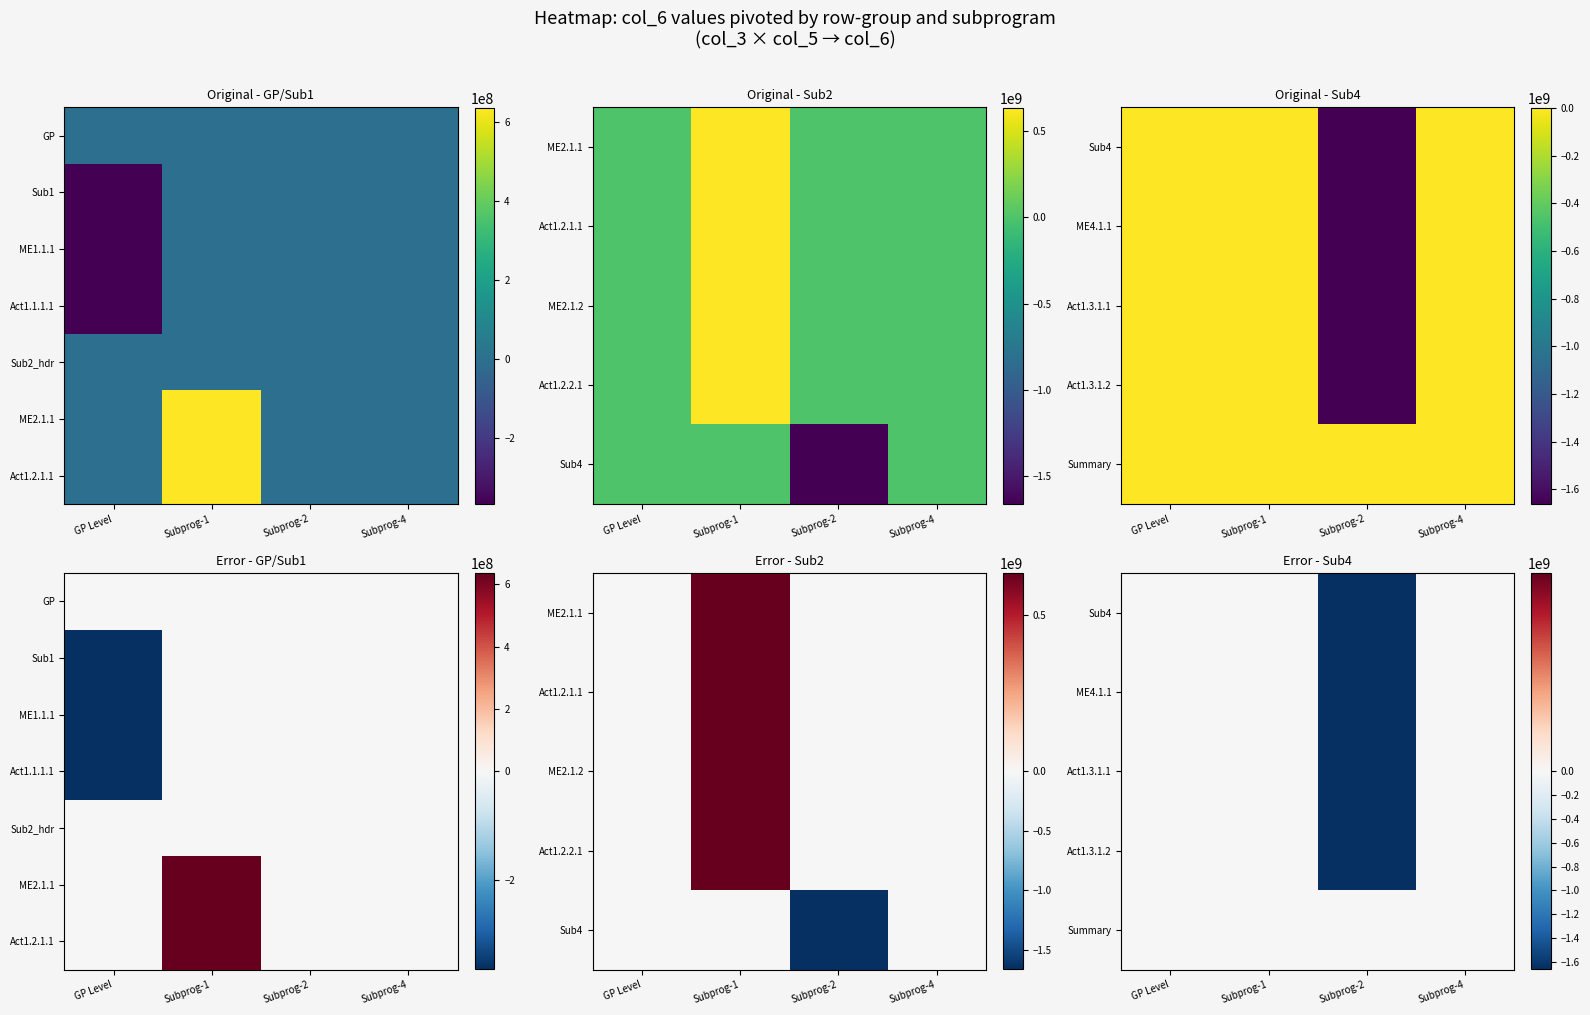

What is the total value across all series at Subprog-1?

1270020624